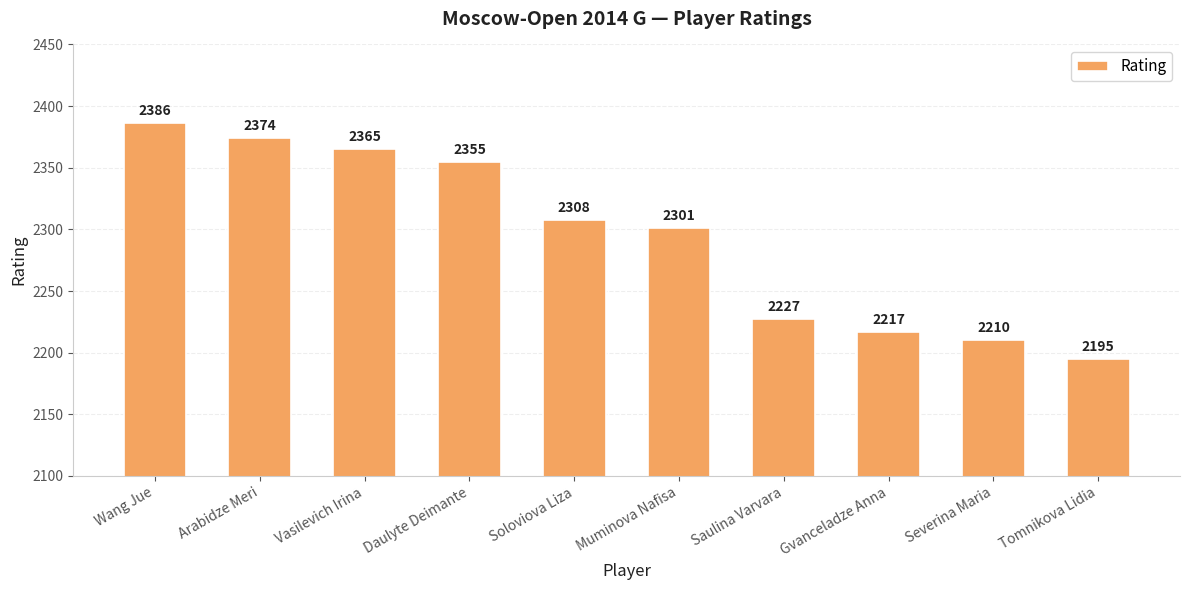

How many distinct data groups are displayed?

1